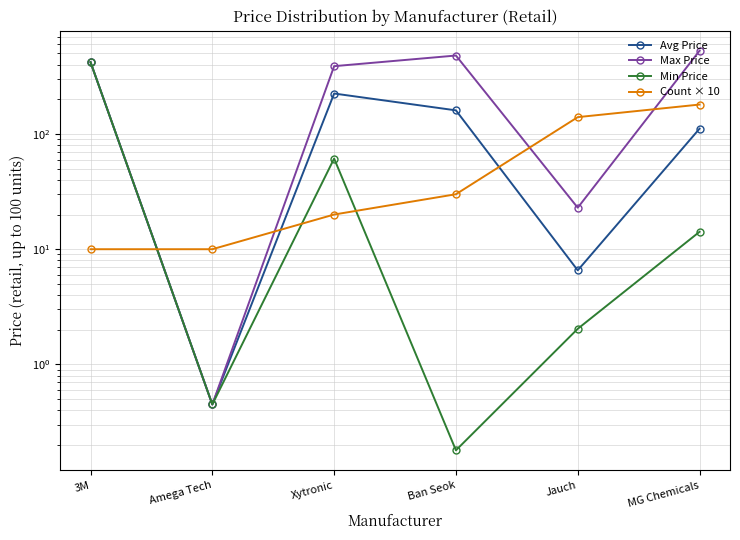

The Avg Price series shows 63.9 at Xytronic. True or false?

False